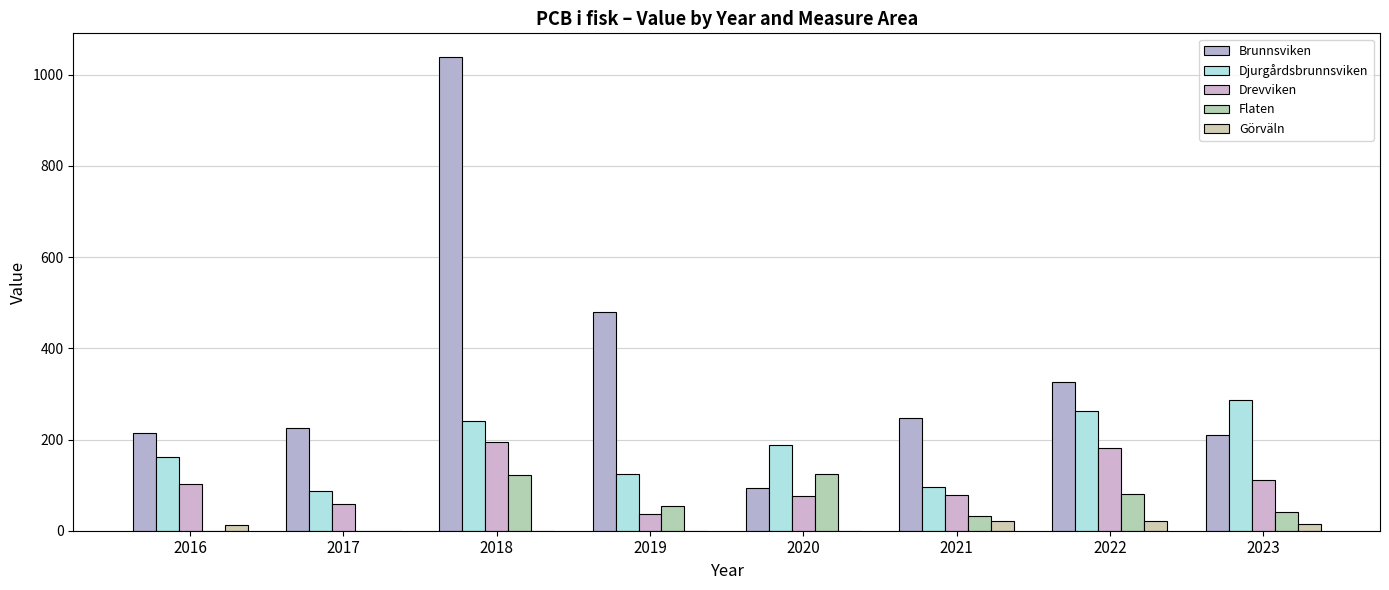

Are the bars grouped side by side (vs. stacked)?

Yes